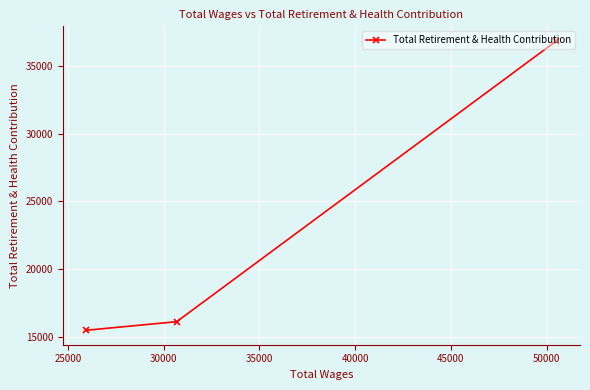

What is the value of the 2nd point from the left?

16102